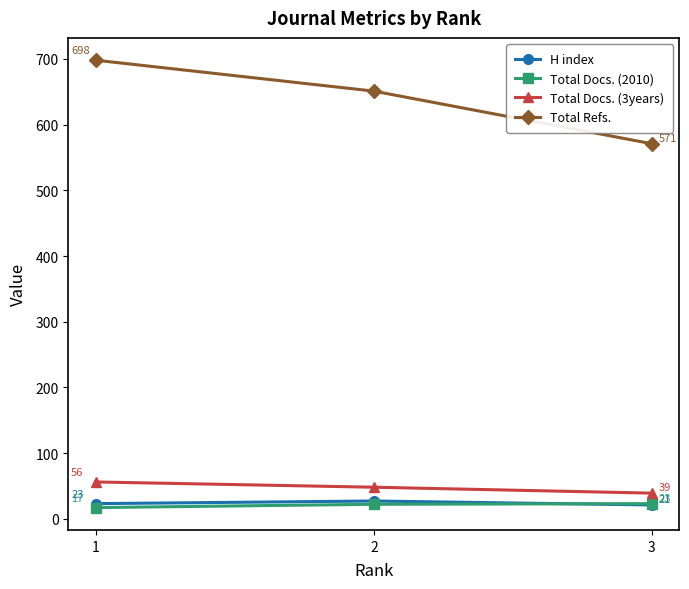

Between 1 and 2, which series saw the biggest shift?

Total Refs.